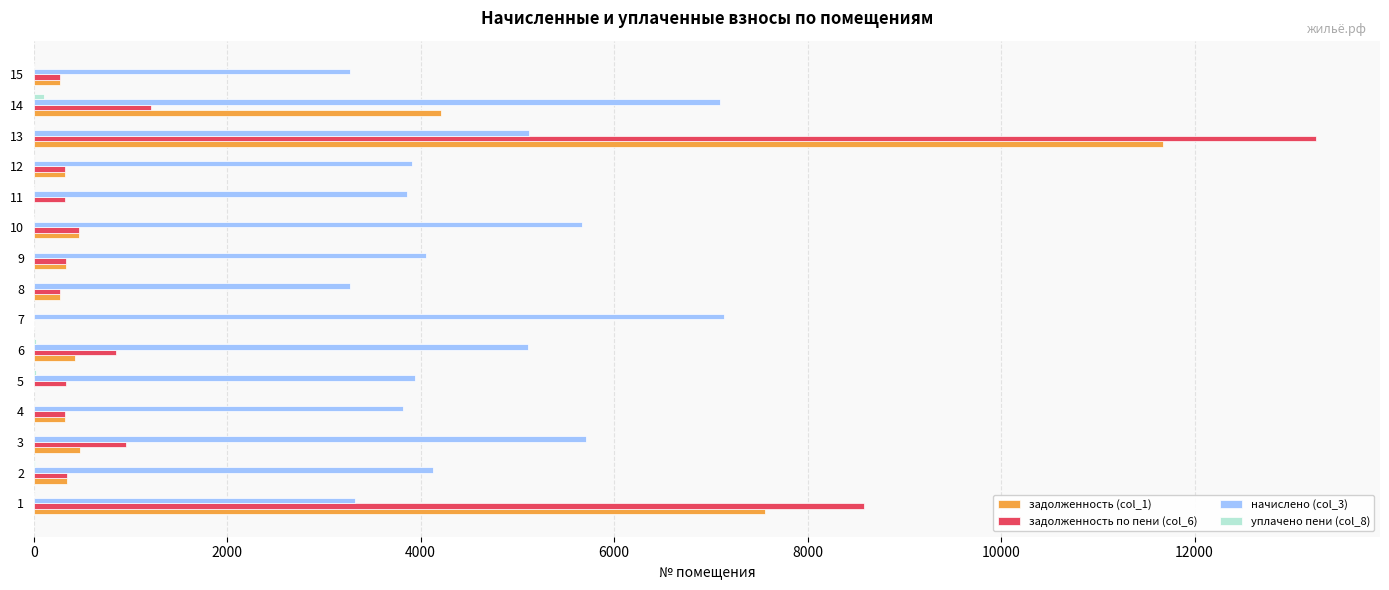

The value of задолженность по пени (col_6) at 10 is 472.6. True or false?

True